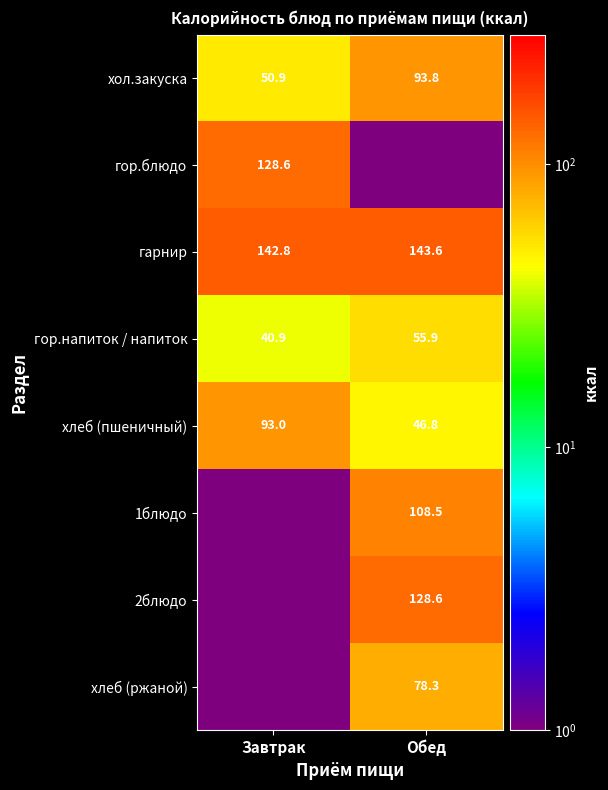

The 2блюдо series shows 63.1 at Обед. True or false?

False